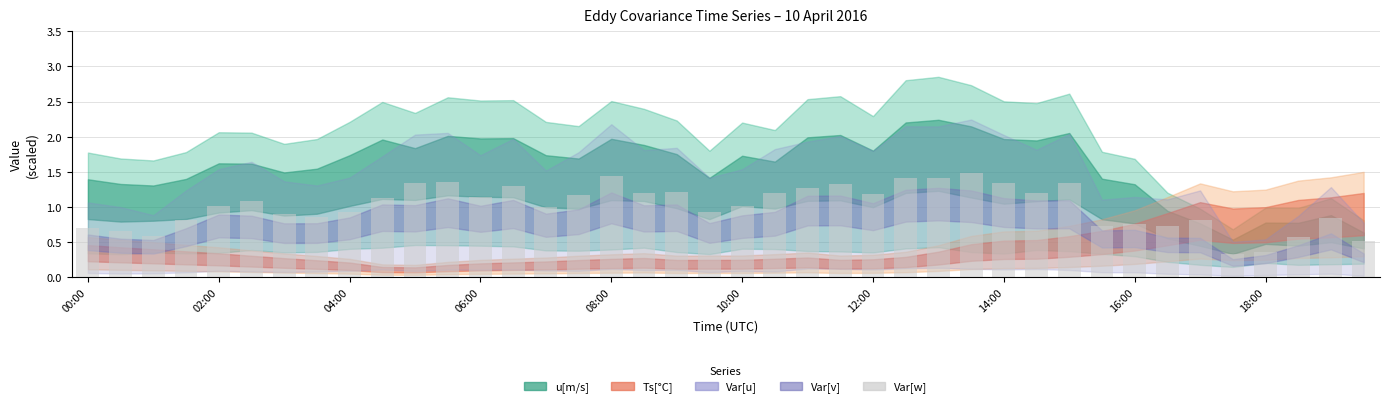

What is the average value?

1.0